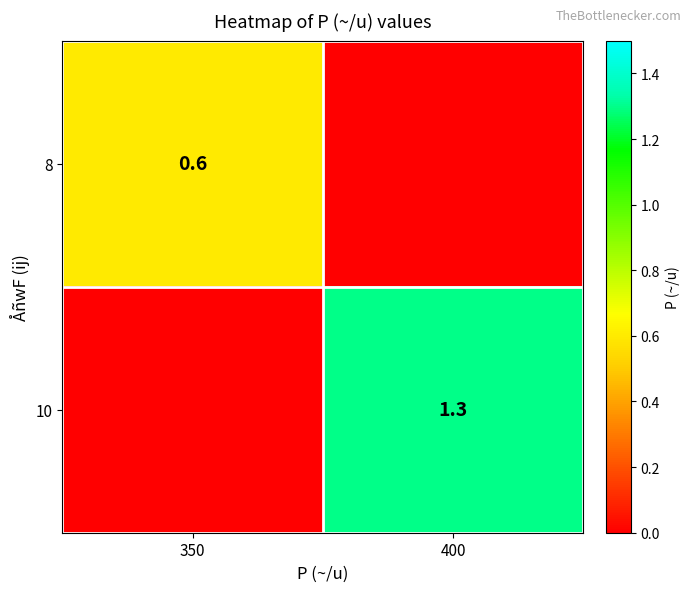

At how many categories does at least one series exceed 0?

2